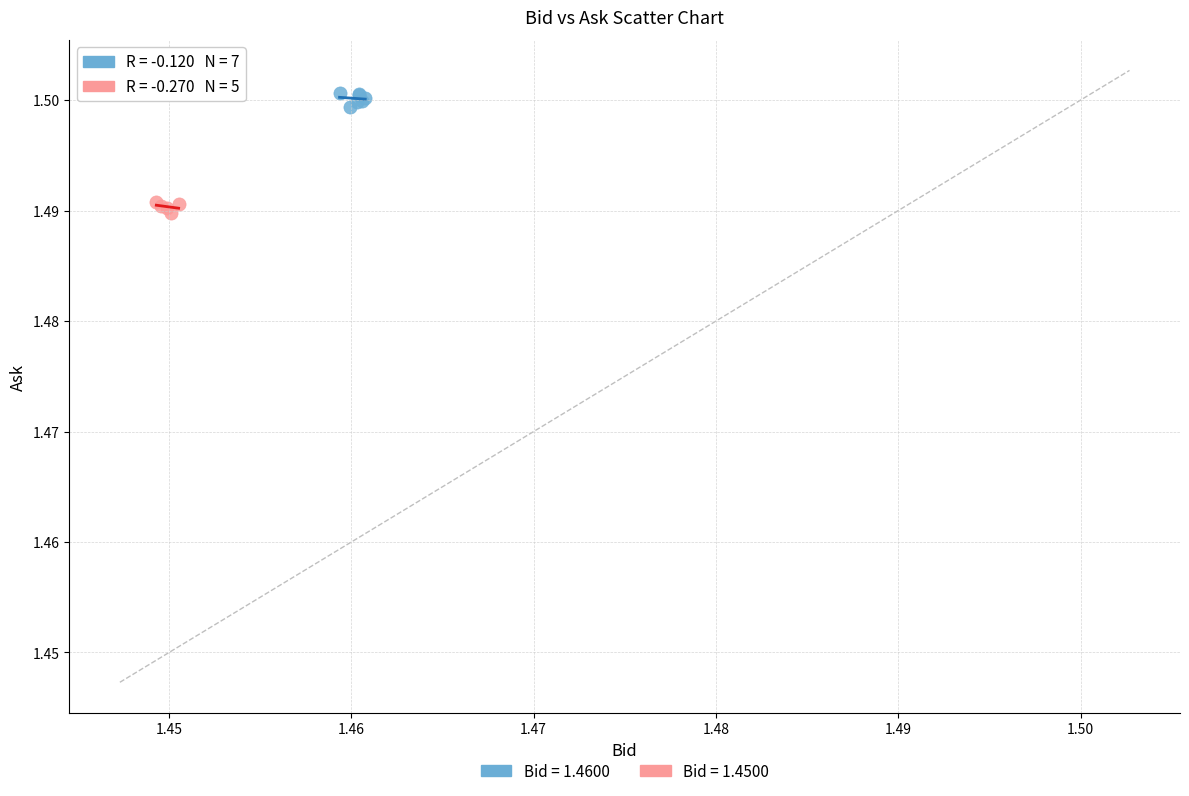

Which series contains the highest Y value?

Bid = 1.4600